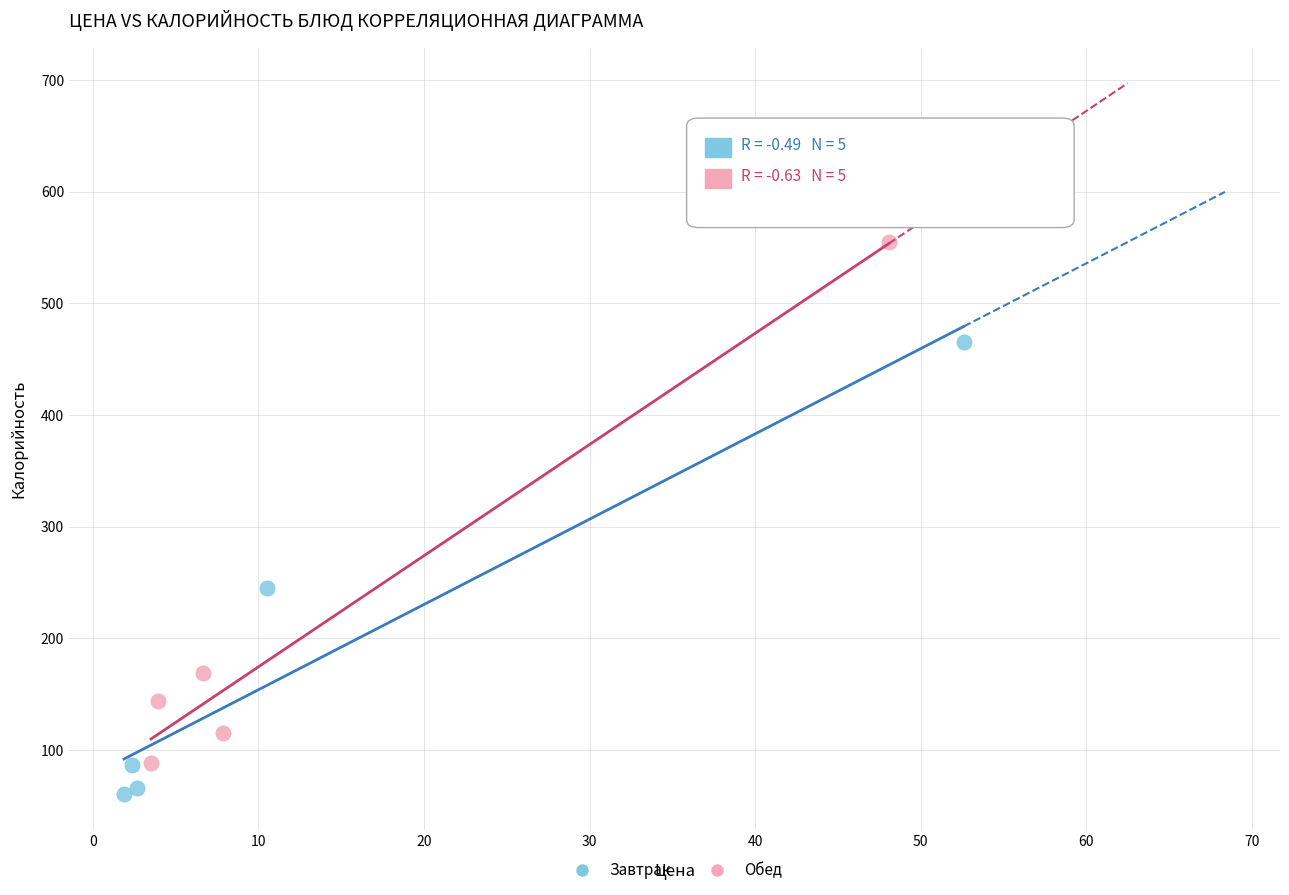

Which series contains the lowest Y value?

Завтрак